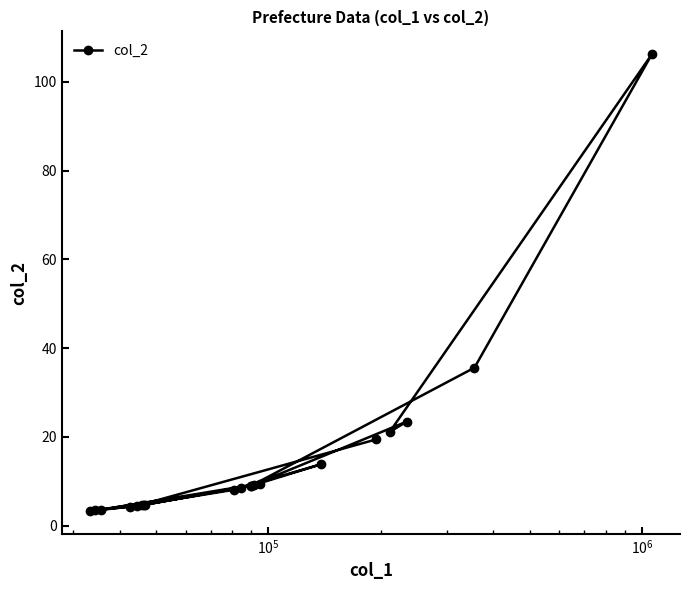

What is the value of the 18th point from the left?

23.4